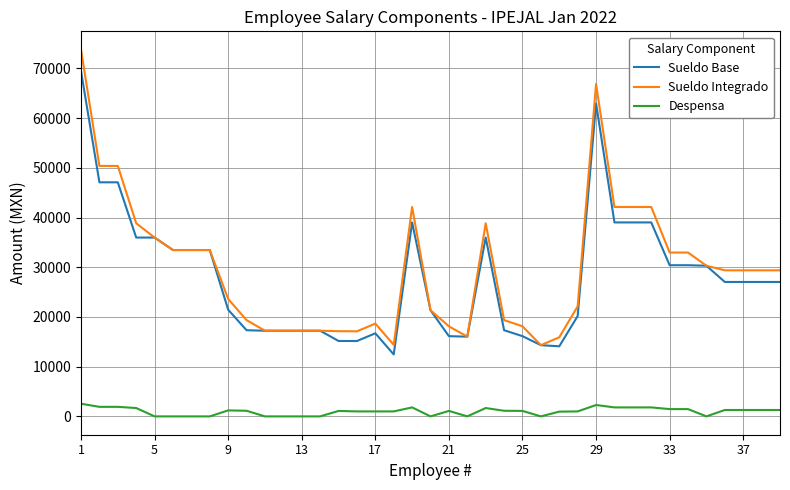

True or false: Sueldo Base and Despensa cross at least once.

False